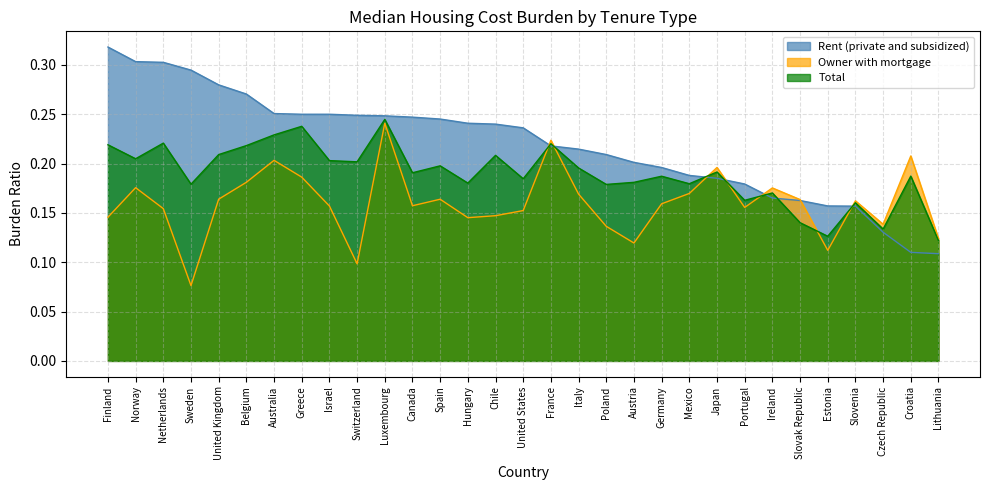

What is the difference between the maximum and minimum values in the Owner with mortgage series?

0.2